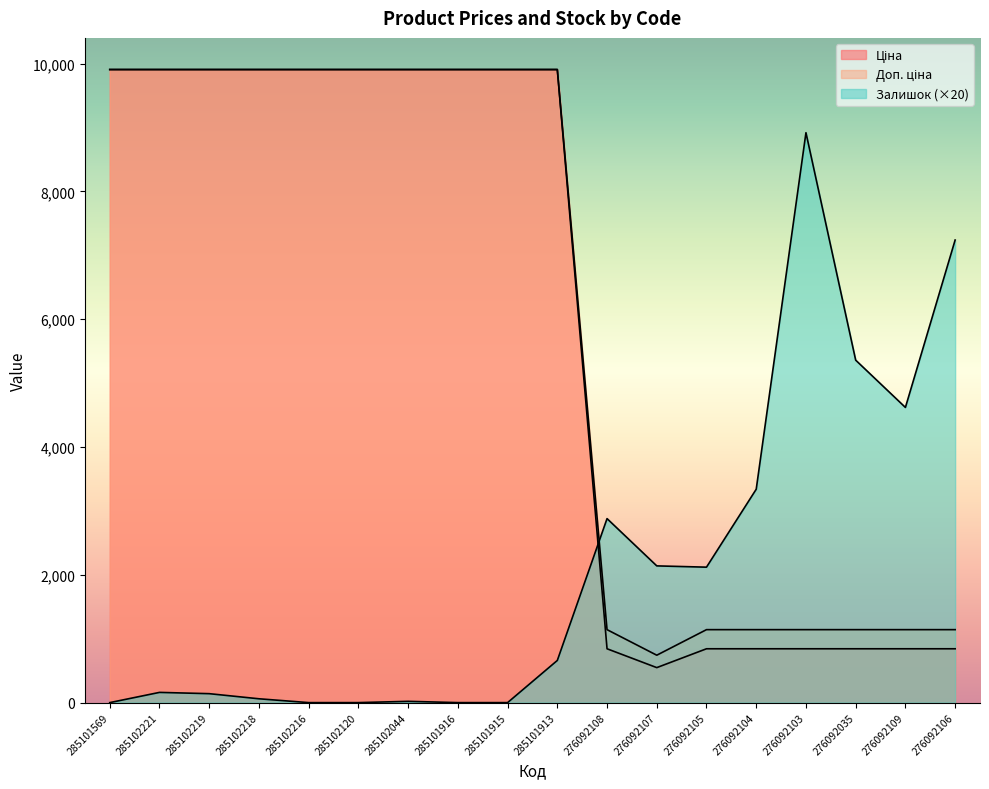

True or false: Ціна and Доп. ціна cross at least once.

False